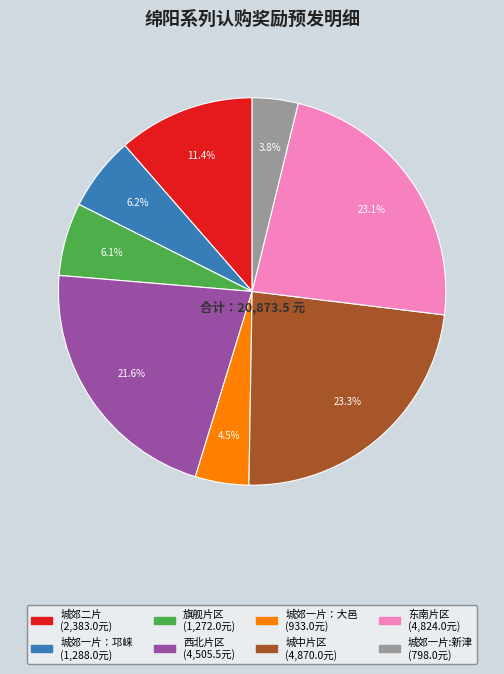

Which category has the smallest portion of the pie?

城郊一片:新津